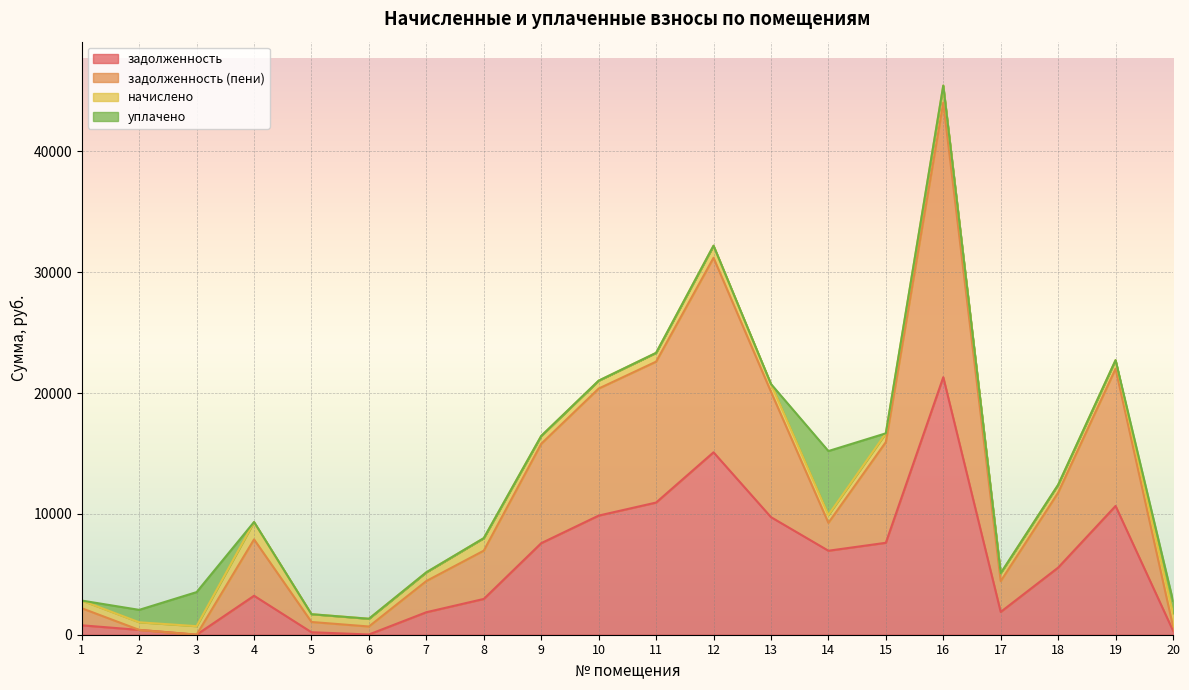

True or false: задолженность (пени) has more than 1 points higher than both neighbors.

True